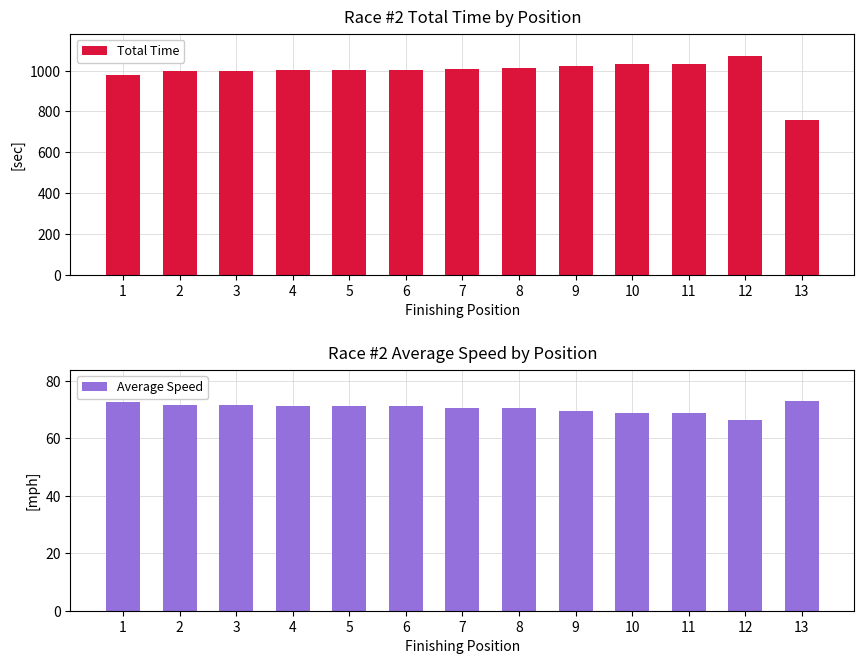

Reading left to right, transcribe all the data shown in this chart.

Total Time: 980.7	996.6	996.9	1001.0	1001.5	1002.2	1009.2	1012.0	1025.2	1034.3	1034.8	1074.2	759.8
Average Speed: 72.7	71.5	71.5	71.2	71.2	71.1	70.6	70.4	69.5	68.9	68.9	66.4	73.0